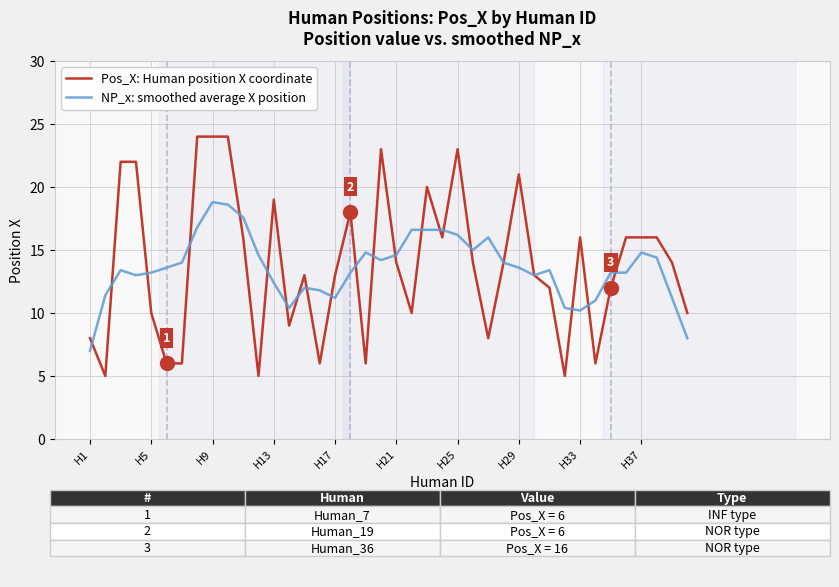

Which series has the widest spread of values?

Pos_X: Human position X coordinate